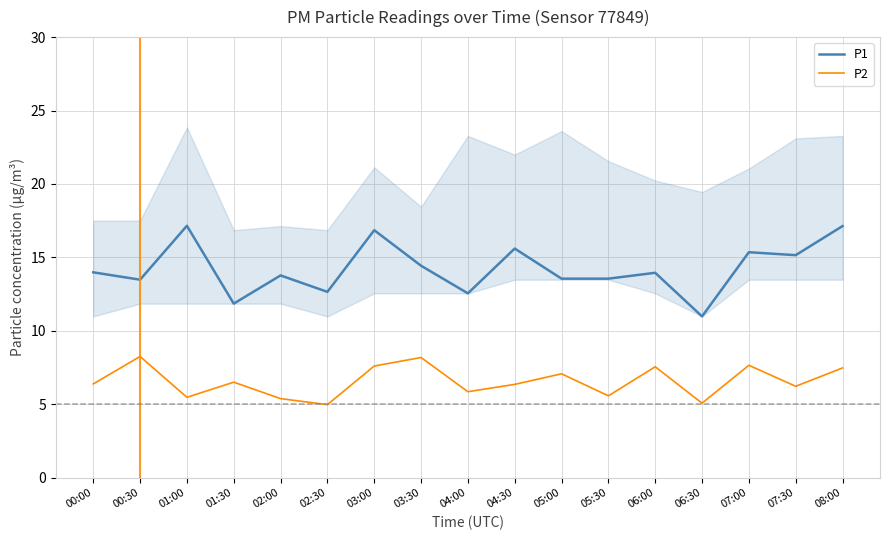

Reading right to left, extract all data points from this chart.

P1: 17.1	15.2	15.3	11.0	13.9	13.6	13.6	15.6	12.6	14.4	16.9	12.7	13.8	11.8	17.1	13.5	14.0
P2: 7.5	6.2	7.7	5.1	7.5	5.6	7.1	6.3	5.8	8.2	7.6	5.0	5.4	6.5	5.5	8.2	6.4